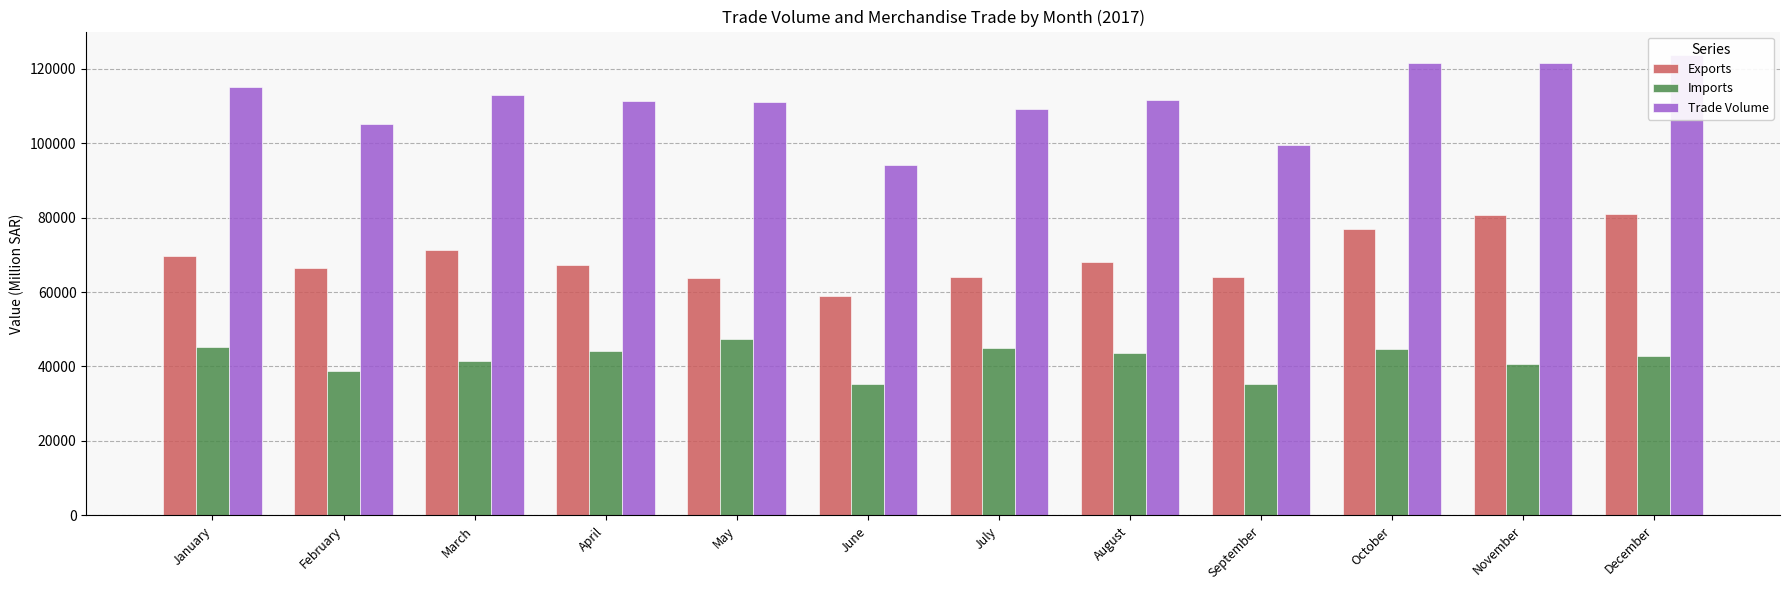

What is the difference between the second highest and second lowest values in the Exports series?

16958.1